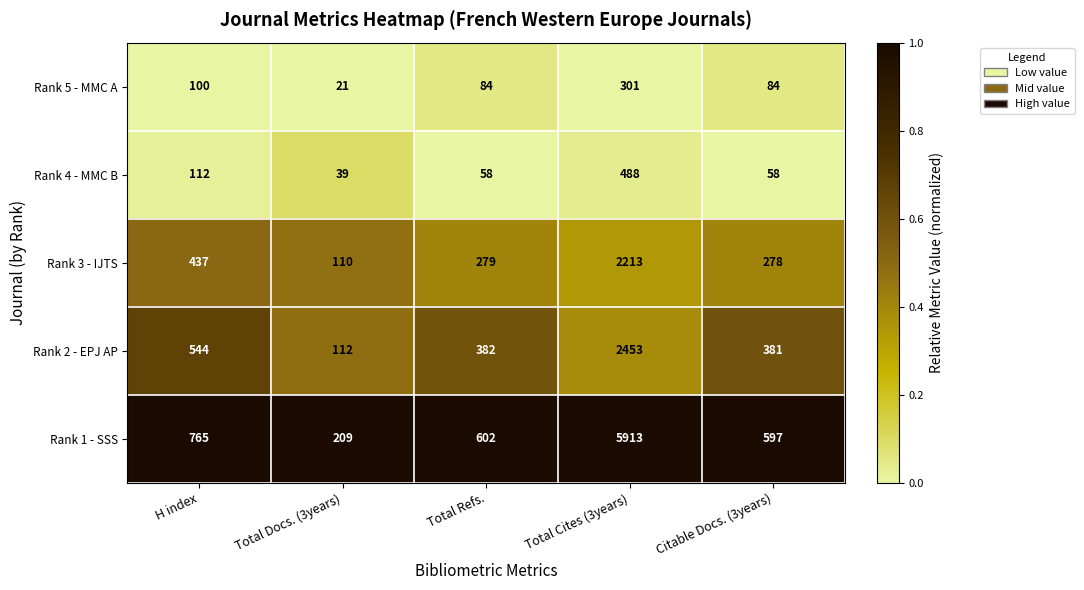

Read the Rank 3 - IJTS value at Citable Docs. (3years), to the nearest 50.

300